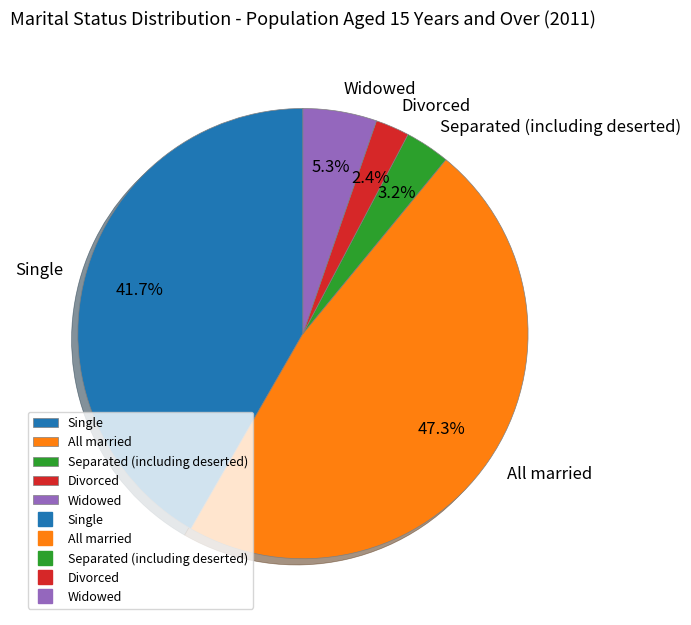

Is there a majority slice in this chart?

No